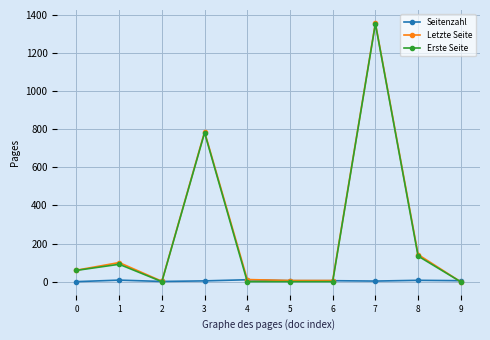

At which category does Erste Seite reach its first local peak?

1